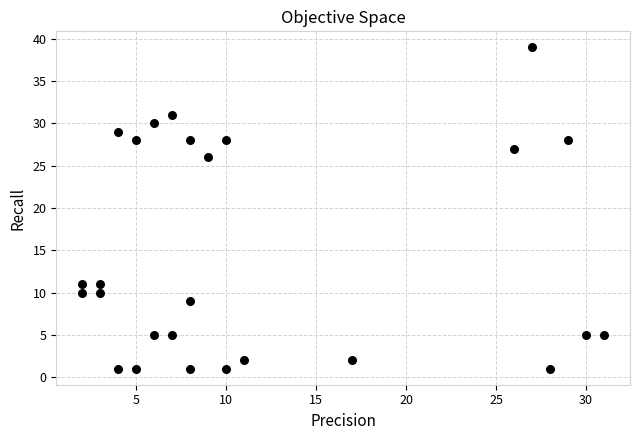

What Y value in the scatter plot is closest to 20?

26